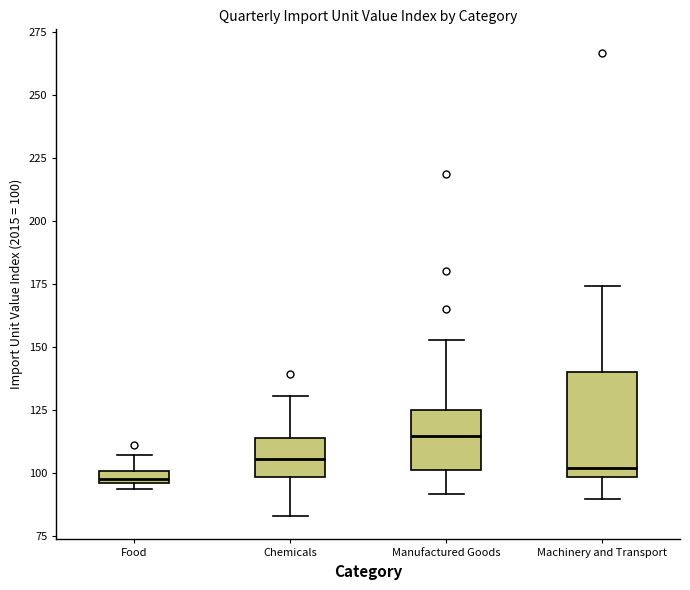

Where is the upper edge of the box for Food on the y-axis? The values are not printed on the chart, so give them approximately, as read against the axis.

100